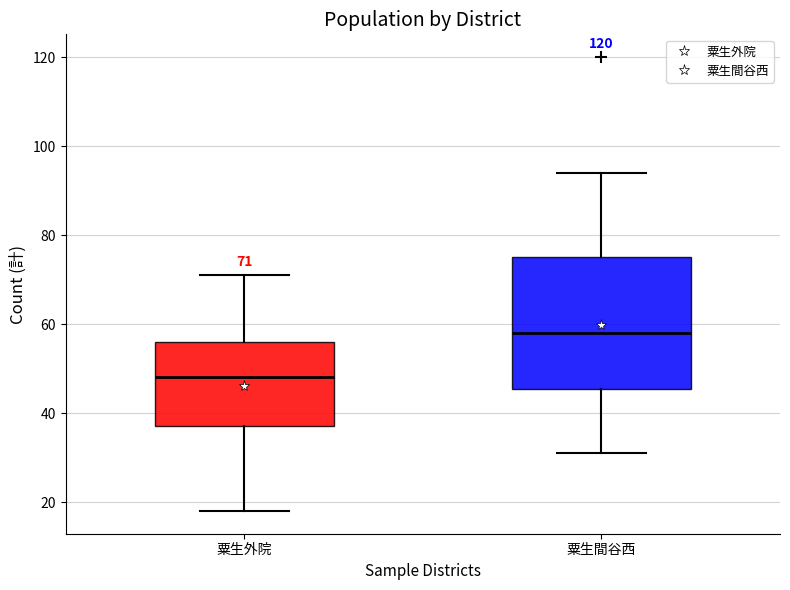

Which box is the tallest, from its lower edge to its upper edge?

粟生間谷西